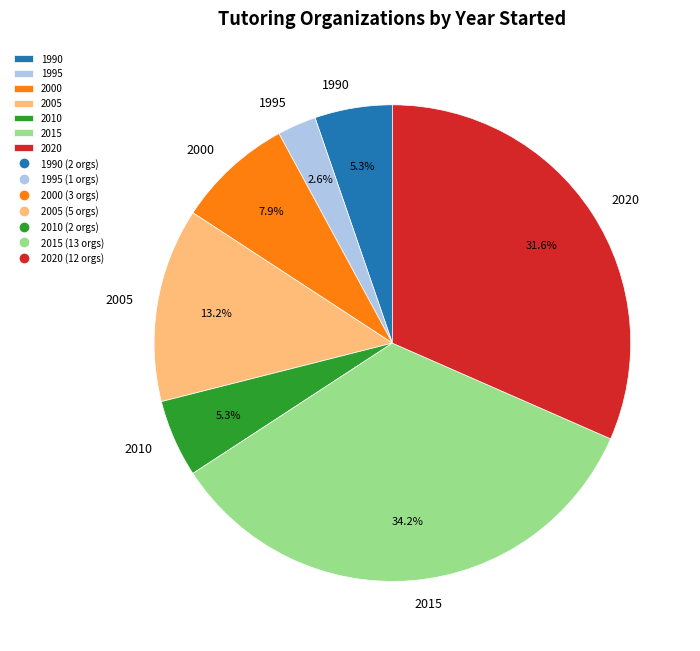

Which has a higher value, 2010 or 2020?

2020